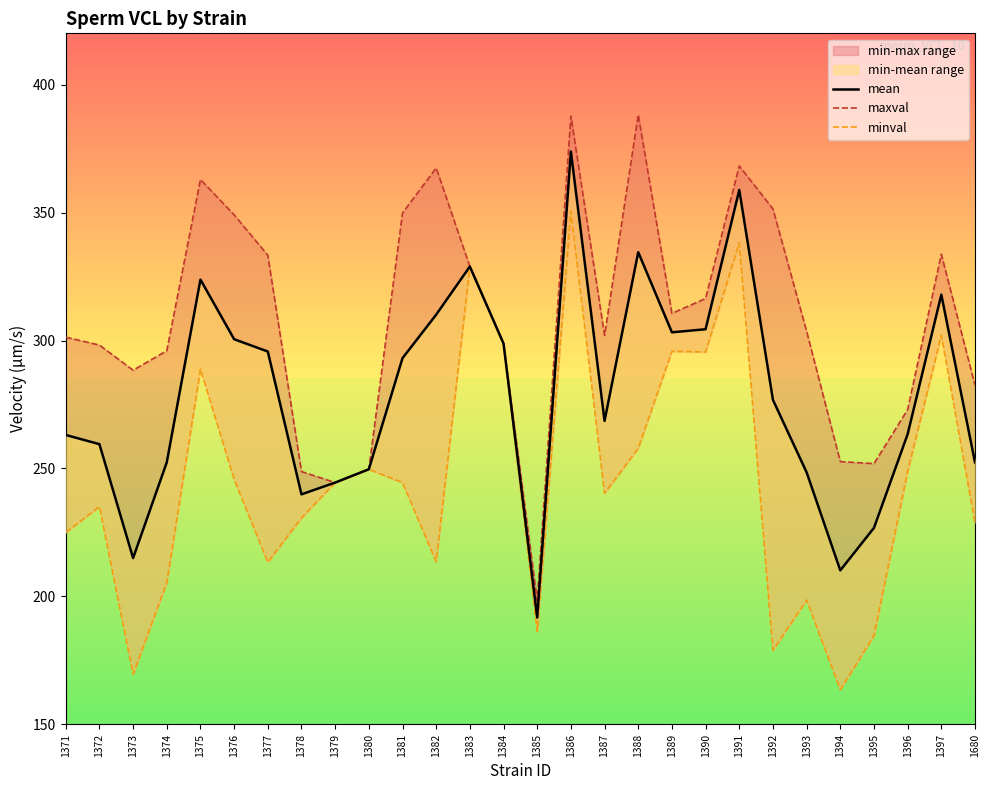

Where does the mean series first go above 276?

1375